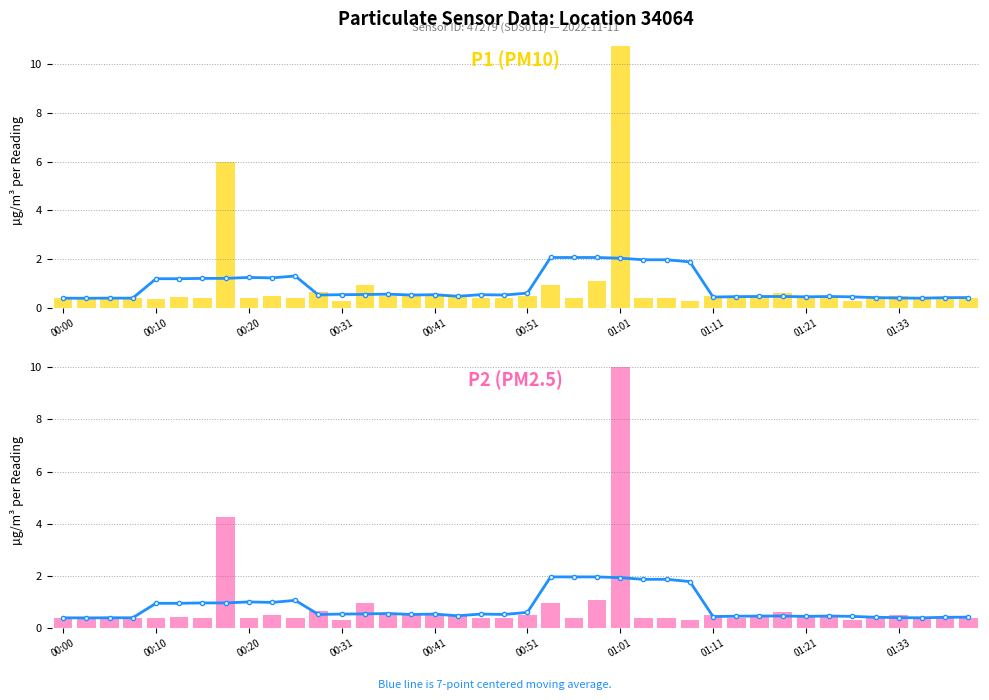

What is the minimum value shown in the chart?

0.3